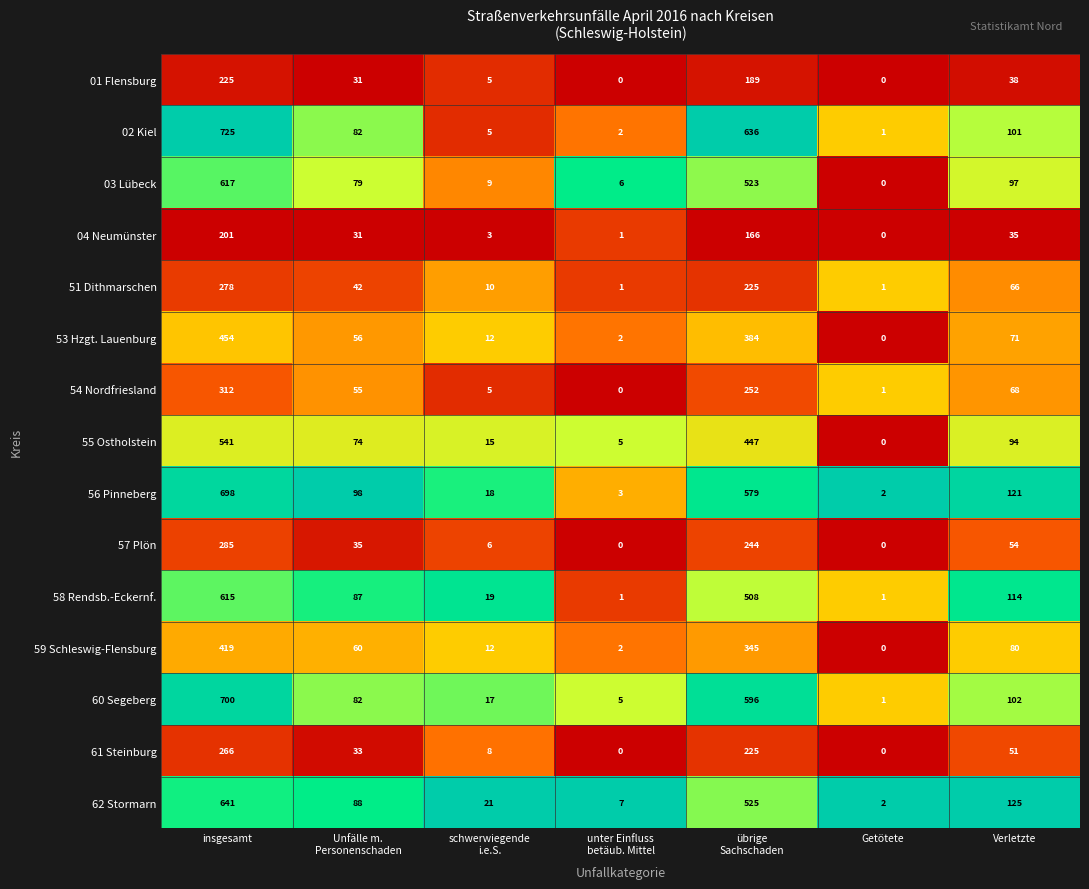

At how many categories does at least one series exceed 0?

7